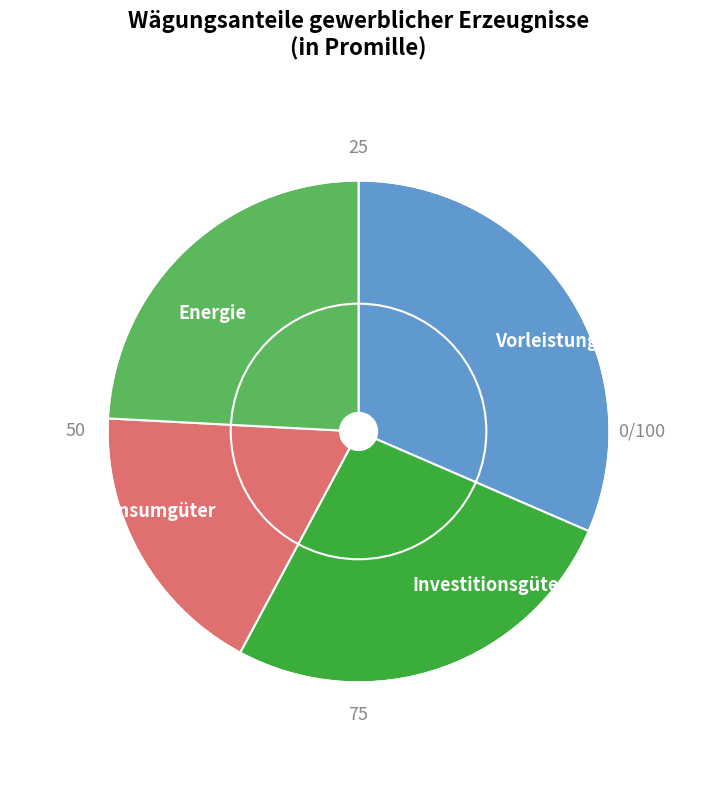

Which category has the biggest portion of the pie?

Vorleistungsgüter